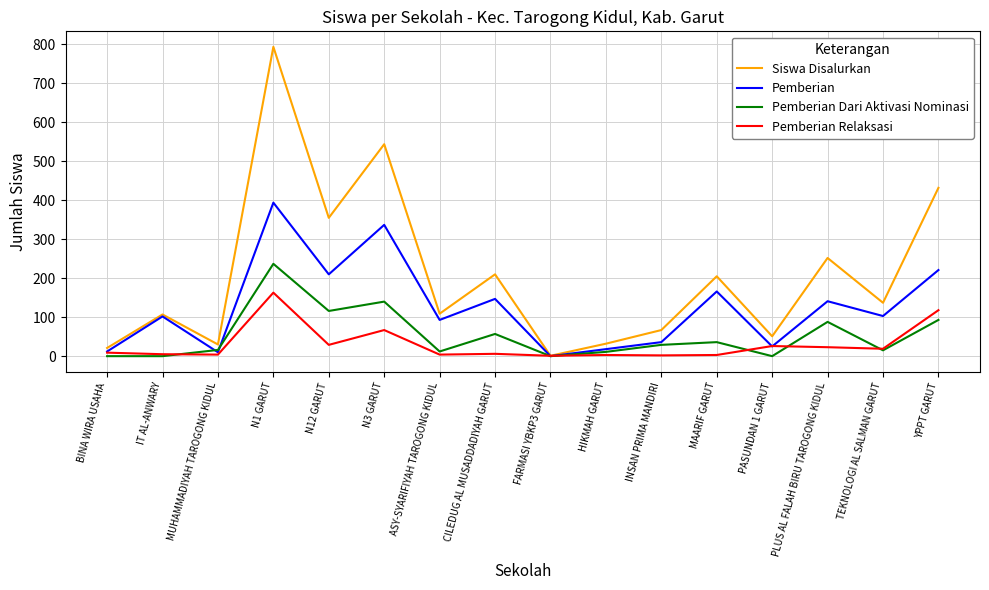

The Pemberian Relaksasi series shows 5 at IT AL-ANWARY. True or false?

True